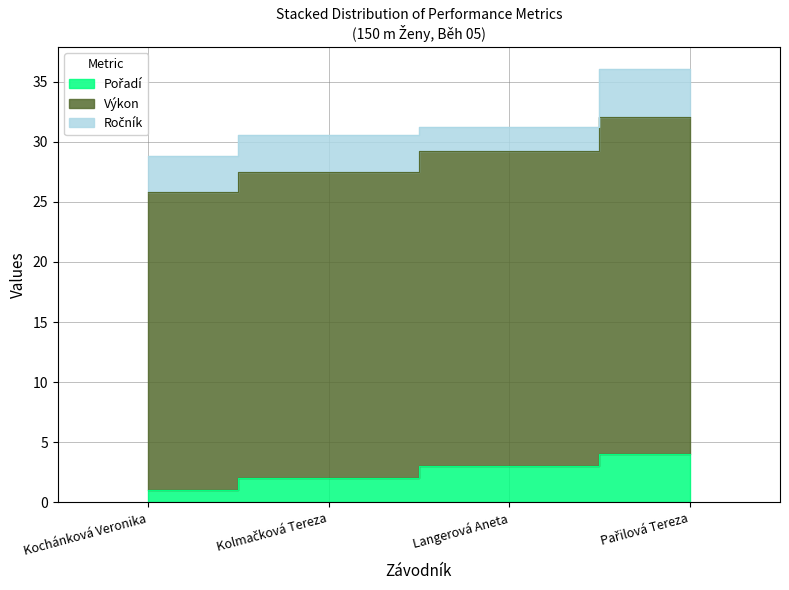

True or false: Výkon and Pořadí intersect in this chart.

False